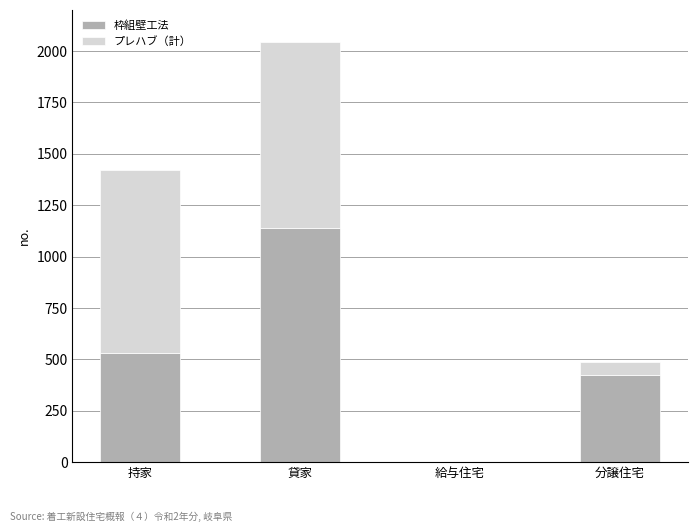

What is the total value across all series at 分譲住宅?

485